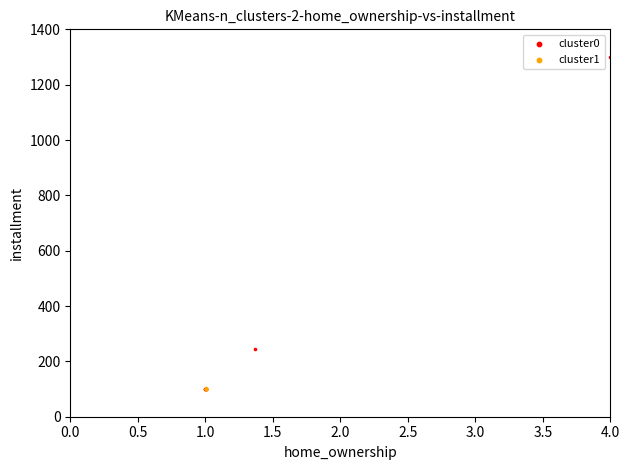

Which series has the widest spread of Y values?

cluster0